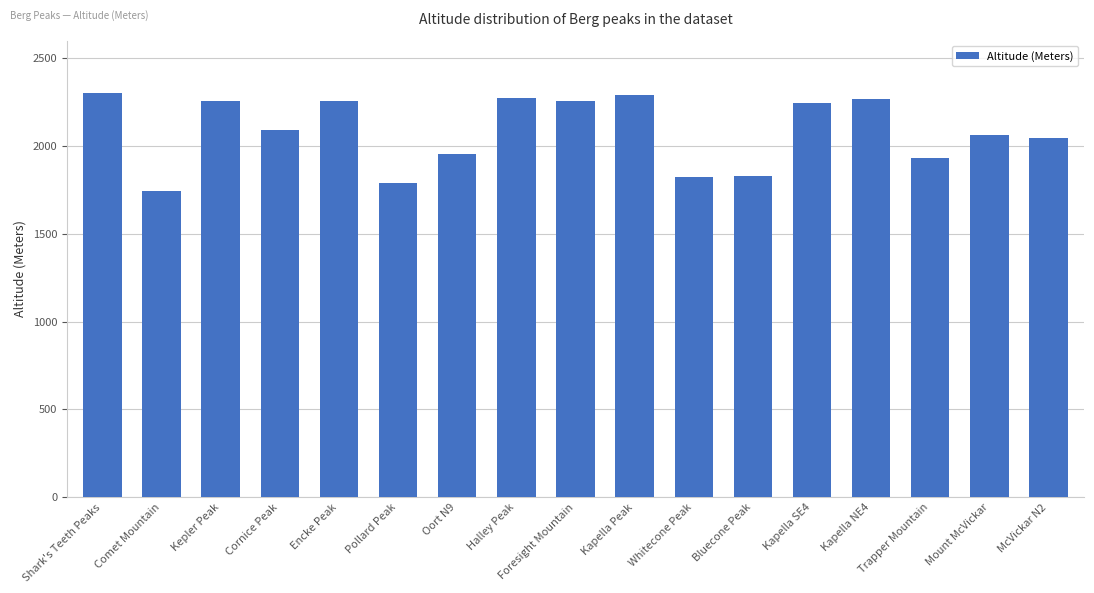

Between Kapella SE4 and McVickar N2, which is larger?

Kapella SE4